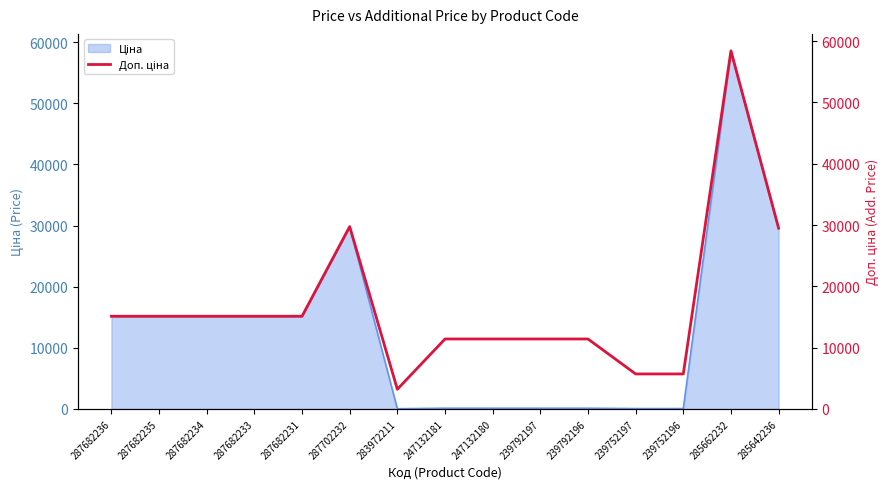

What is the change in value from 285662232 to 285642236?

-28935.0